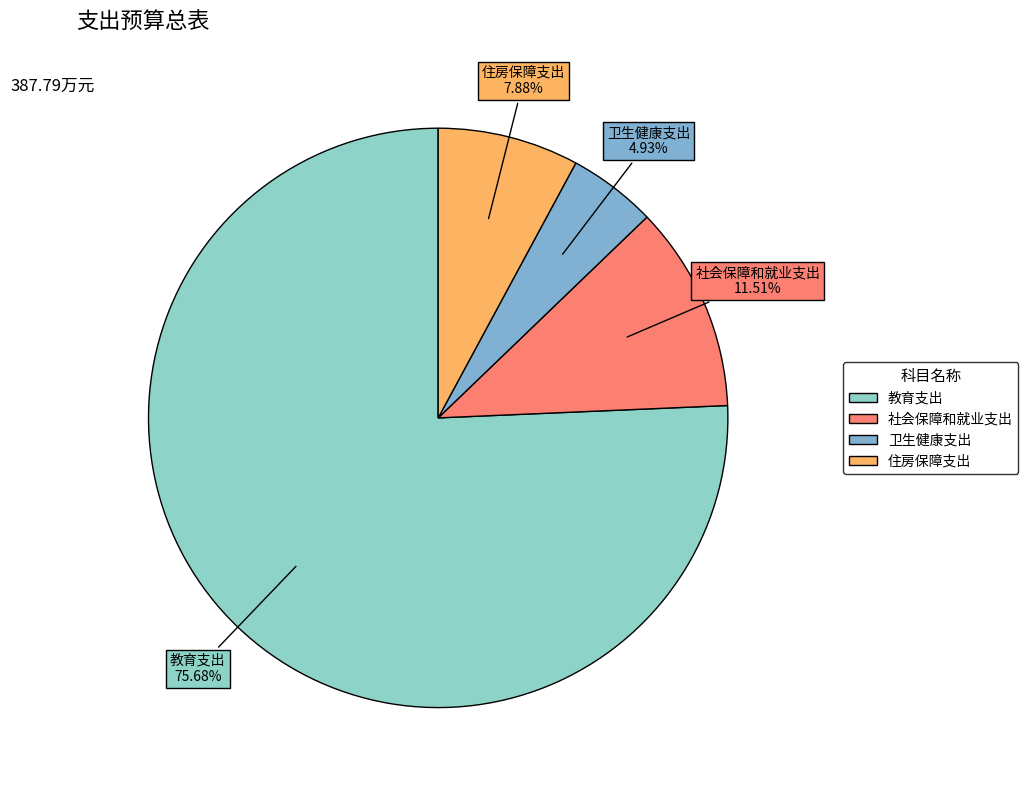

True or false: 卫生健康支出 accounts for 5% of the total.

True